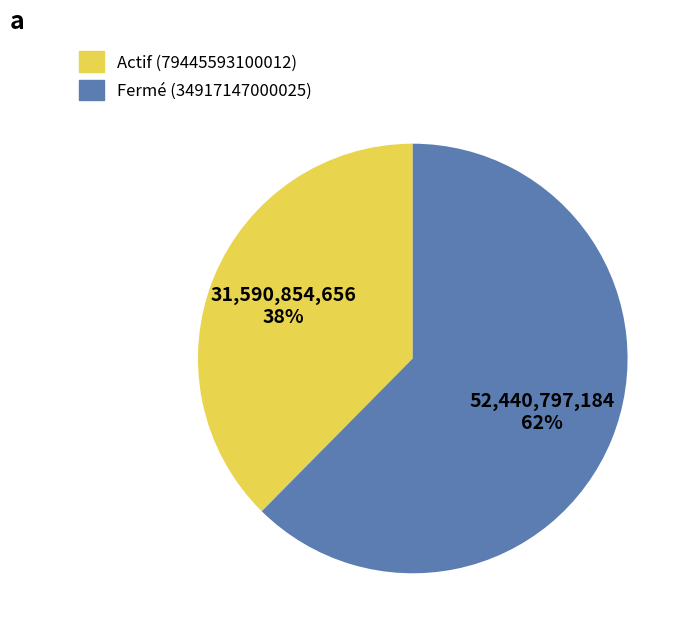

To the nearest percent, what percentage of the pie is Actif (79445593100012)?

38%